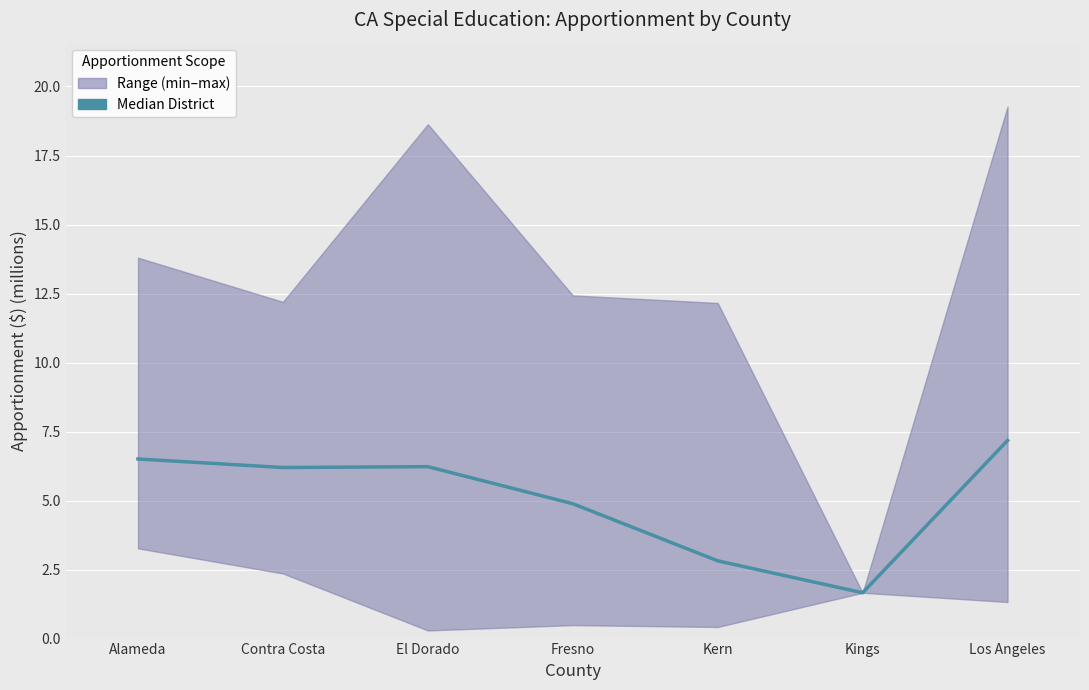

Approximately how many times larger is the value at Contra Costa compared to El Dorado?

1.0